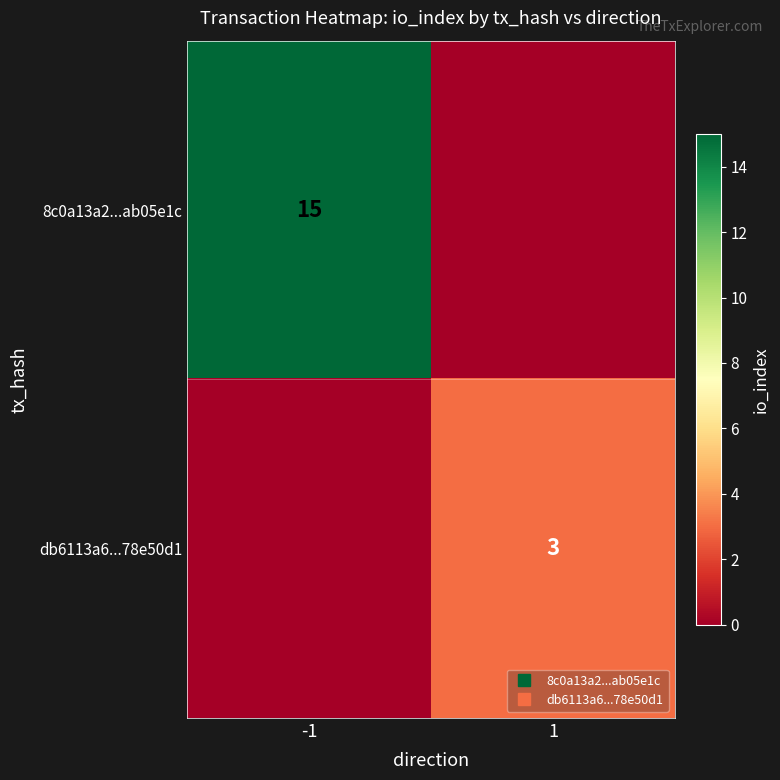

Between 1 and -1, which is larger?

-1